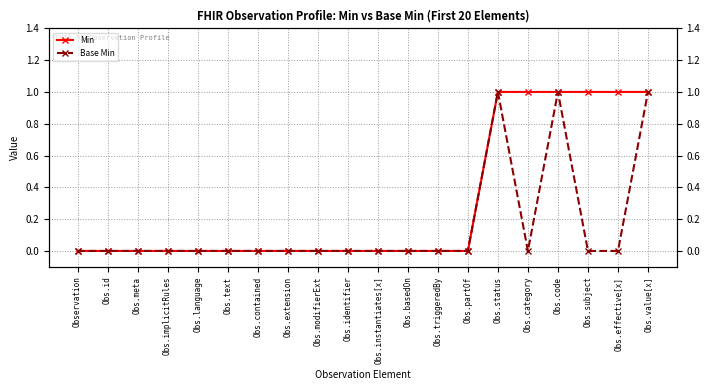

Rank the series by their average value, from highest to lowest.

Min, Base Min